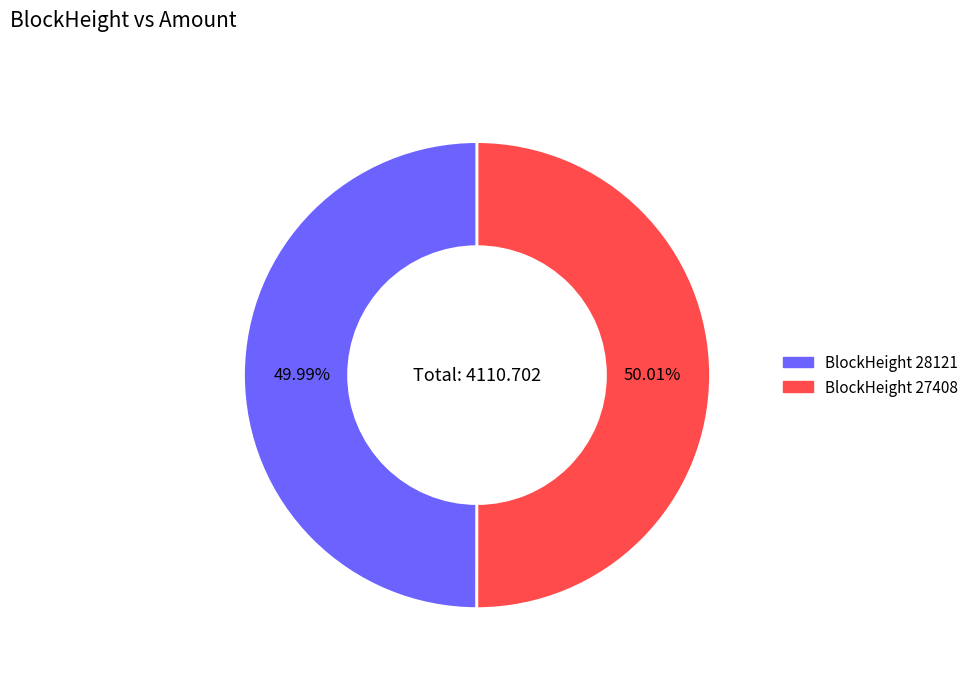

Does any single category account for the majority?

Yes